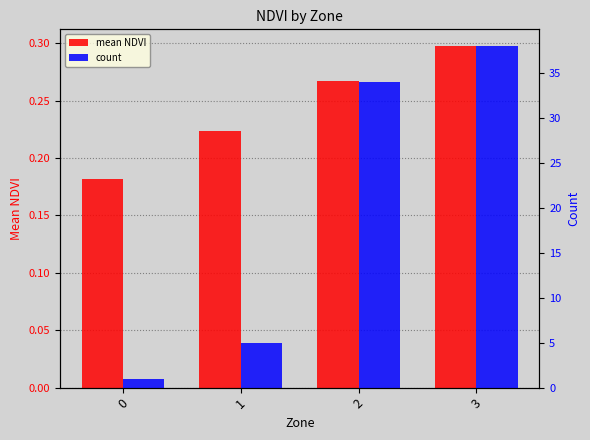

Reading left to right, what are all the values shown in this chart?

mean NDVI: 0=0.2	1=0.2	2=0.3	3=0.3
count: 0=1.0	1=5.0	2=34.0	3=38.0